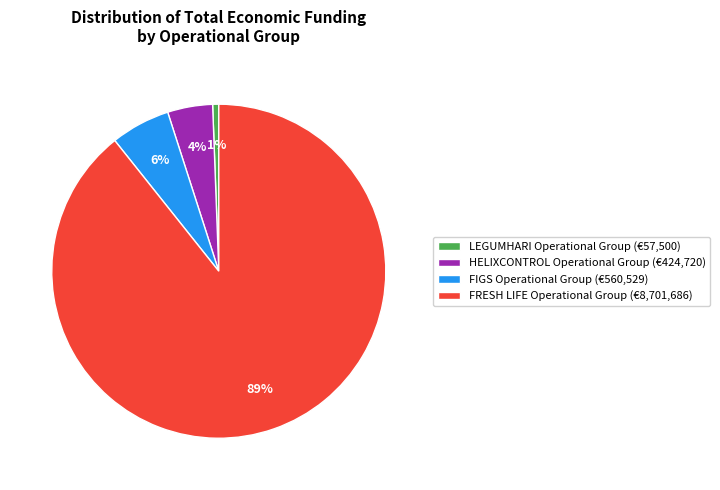

Is it true that FIGS Operational Group is 6% of the pie?

True